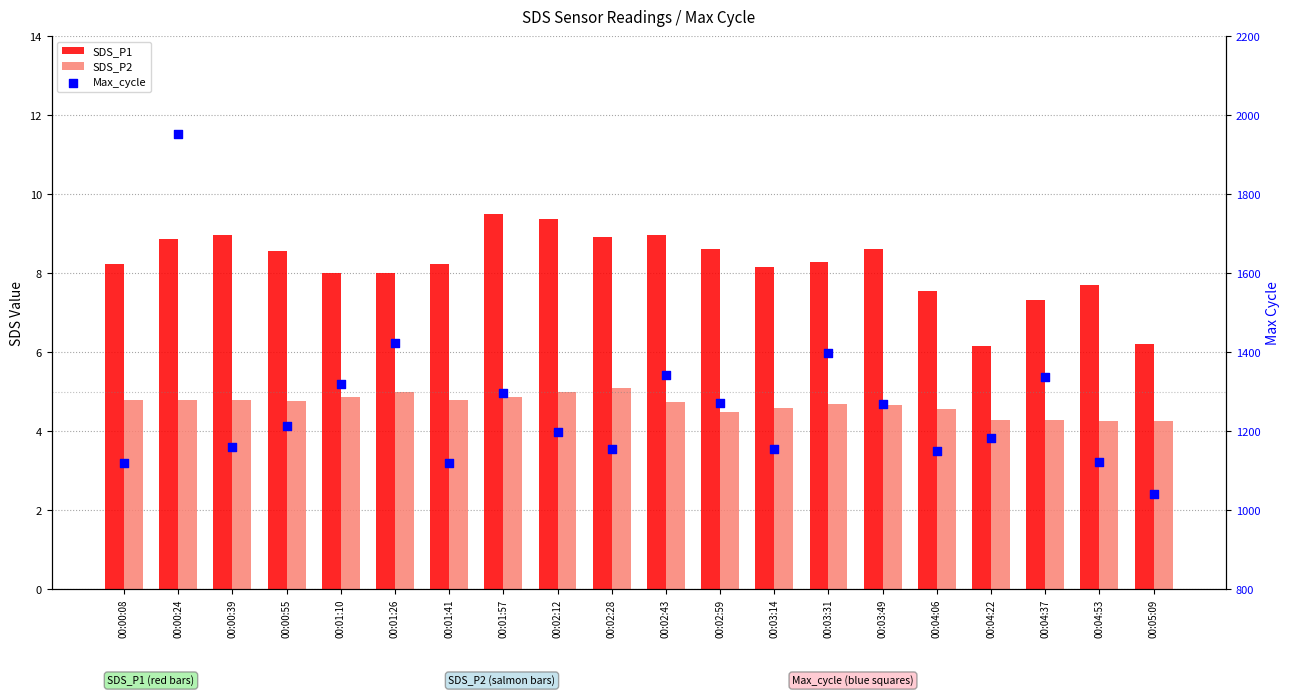

Which series has the largest Y range (max minus min)?

Max_cycle